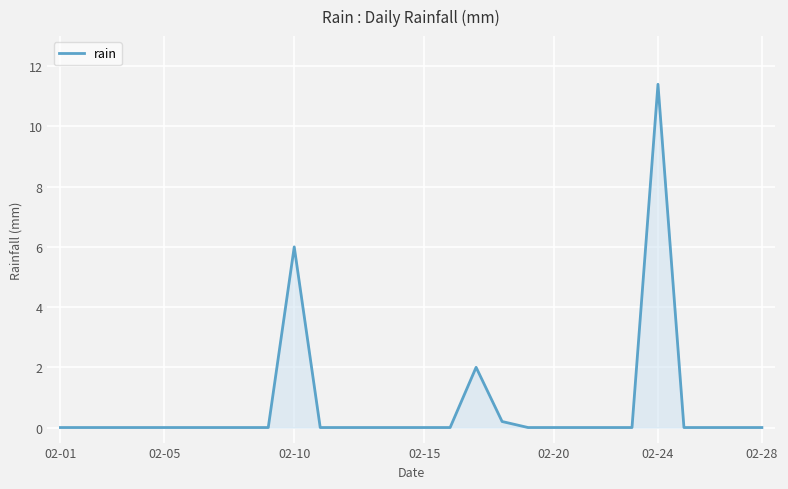

What is the difference between the maximum and minimum values?

11.4